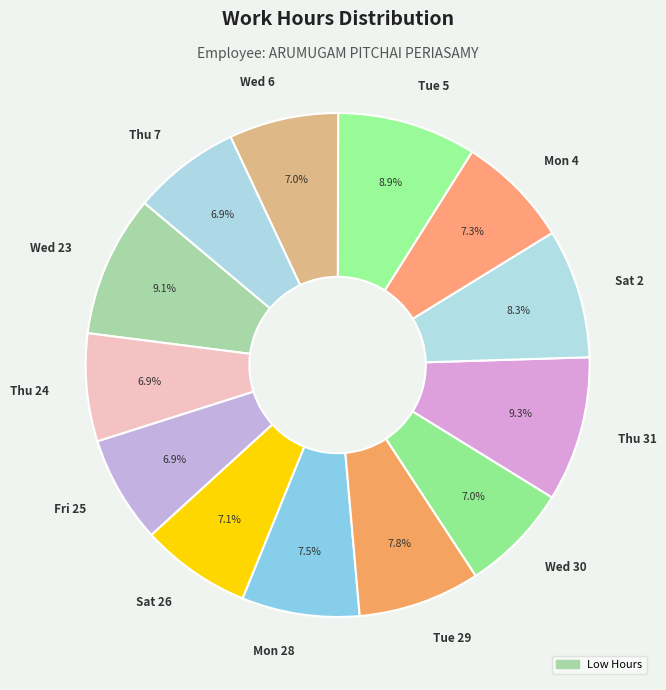

Does any single category account for the majority?

No